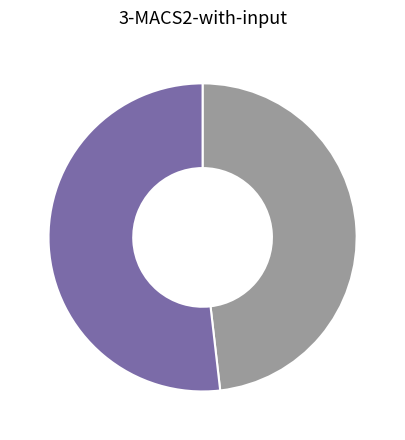

Does any single category account for the majority?

Yes